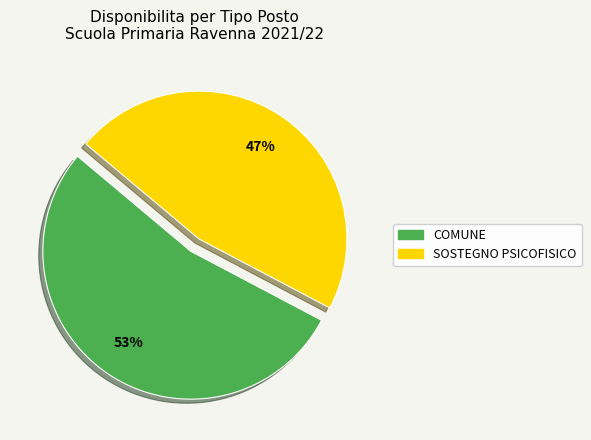

To the nearest percent, what is the average slice percentage?

50%